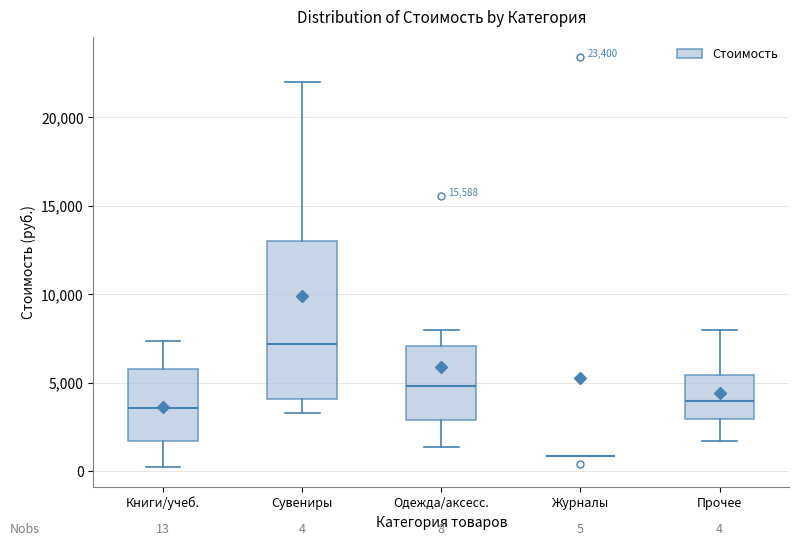

Which box is the tallest, from its lower edge to its upper edge?

Сувениры